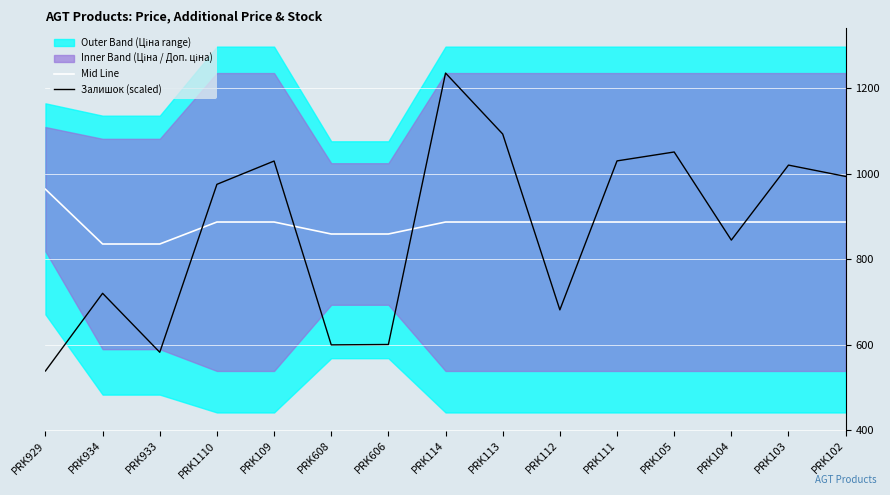

Which series changed the most between PRK933 and PRK104?

Залишок (scaled)